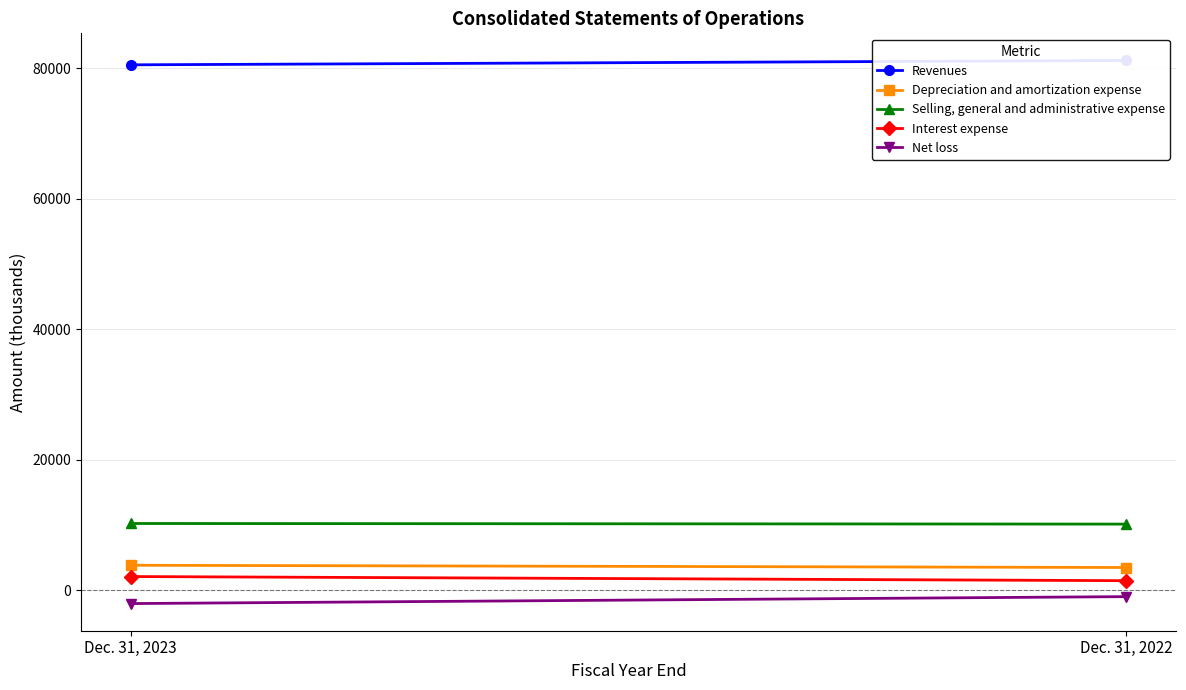

Between Dec. 31, 2023 and Dec. 31, 2022, which series saw the biggest shift?

Net loss